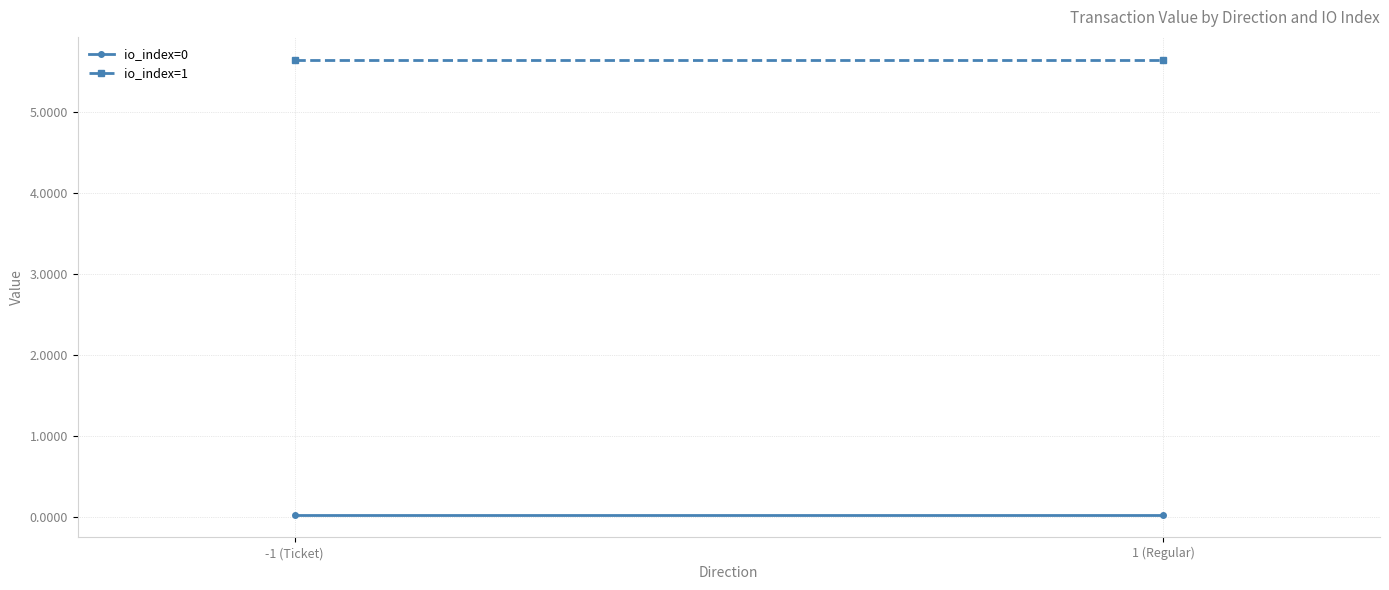

List the labels in order of io_index=0 value, largest first.

-1 (Ticket), 1 (Regular)